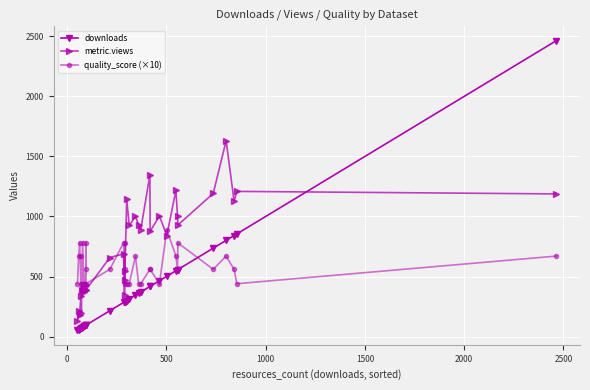

How many data points does each series have?

36